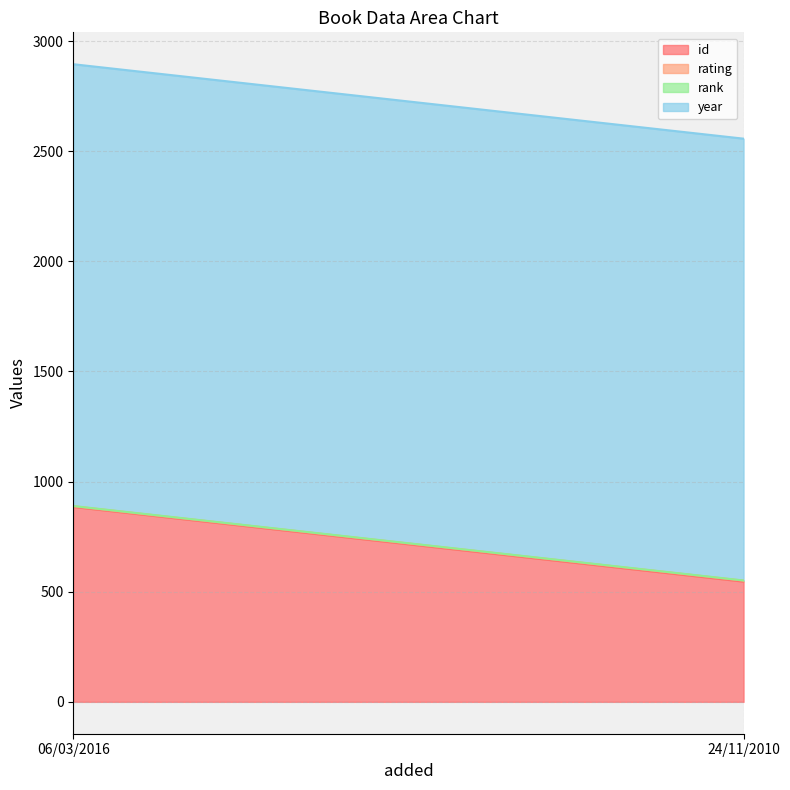

What is the value of the year point at the 2nd from the left?

2006